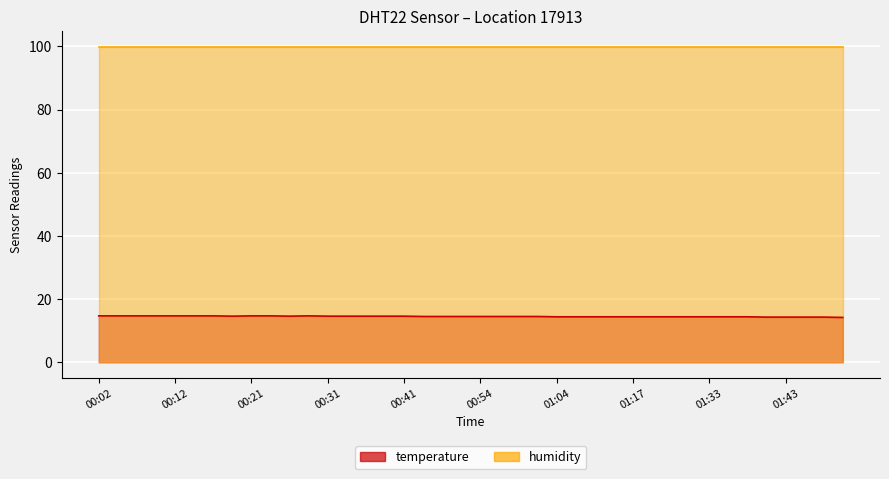

What is the difference between the maximum and minimum values?

0.5